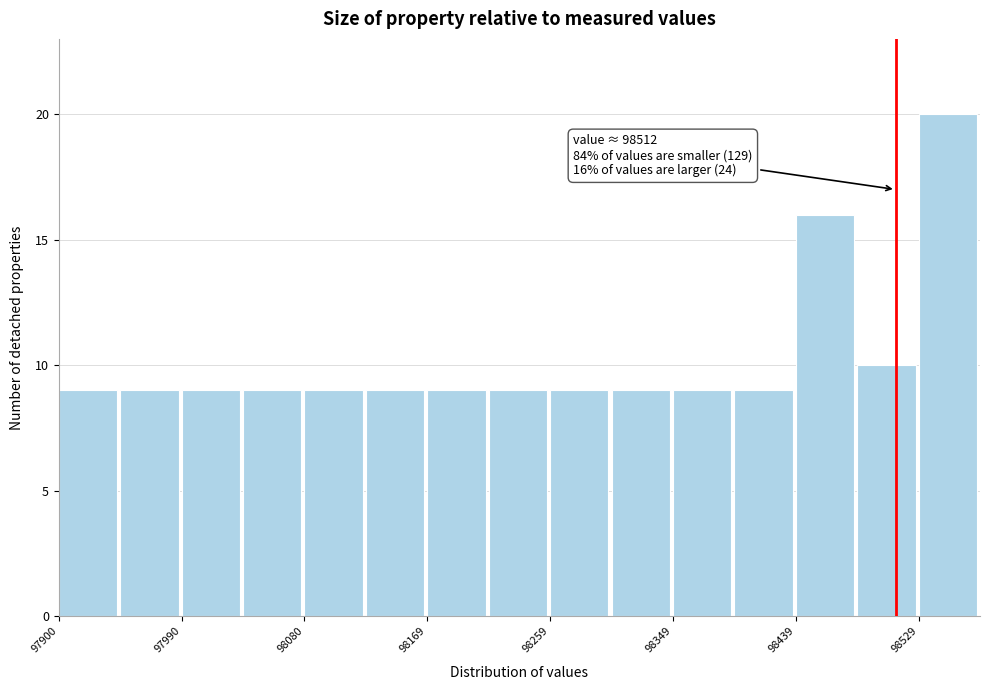

Which range on the x-axis has the tallest bar?

98530 to 98570